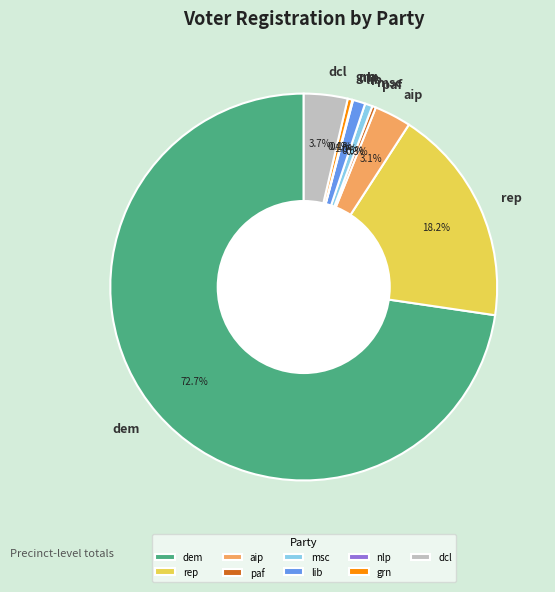

To the nearest percent, what is the average slice percentage?

11%